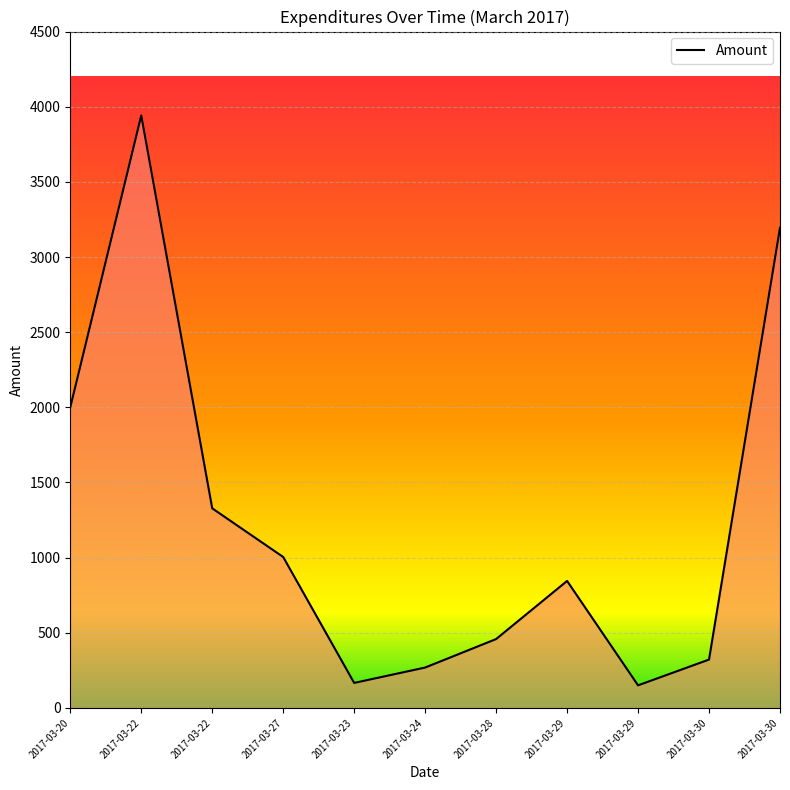

How many lines are shown in the chart?

1